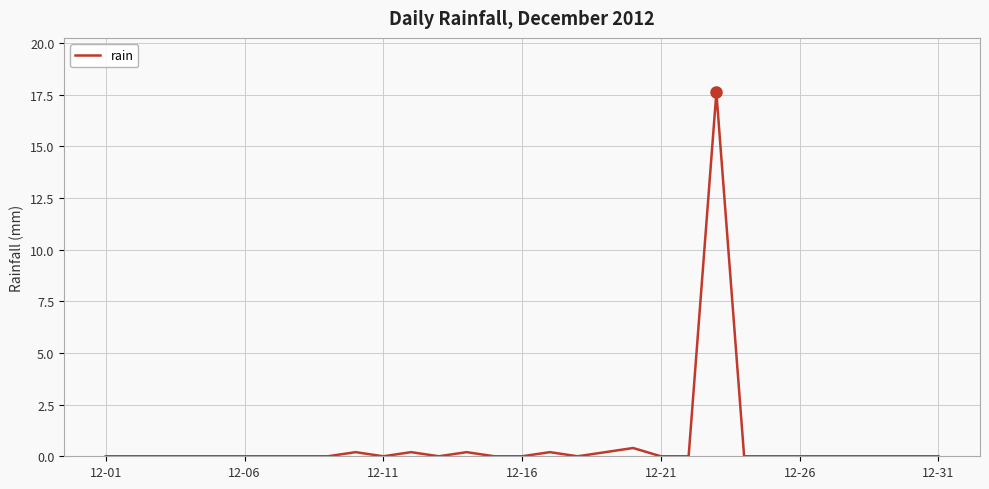

What is the difference between the maximum and minimum values?

17.6